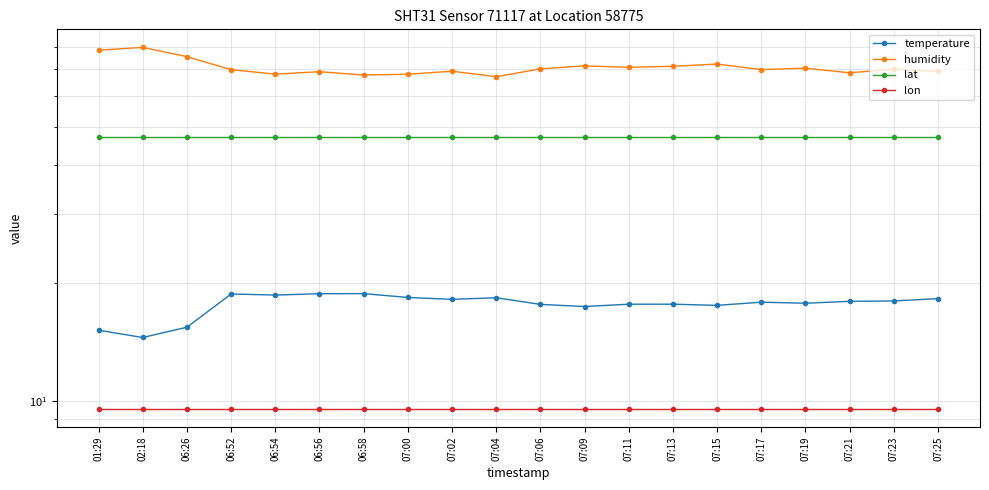

What are all the series names shown in the legend?

temperature, humidity, lat, lon